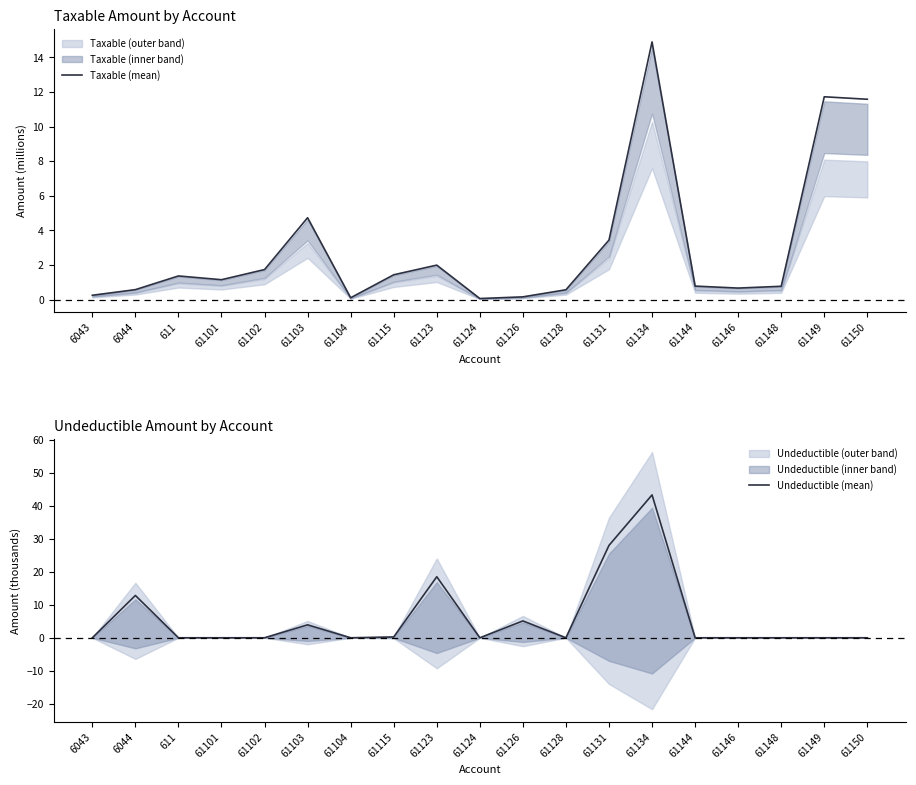

Which label corresponds to the largest value in the chart?

61134